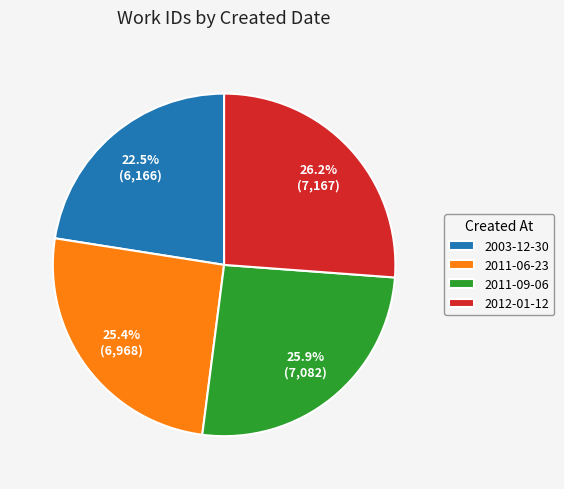

What is the smallest slice in the pie chart?

2003-12-30